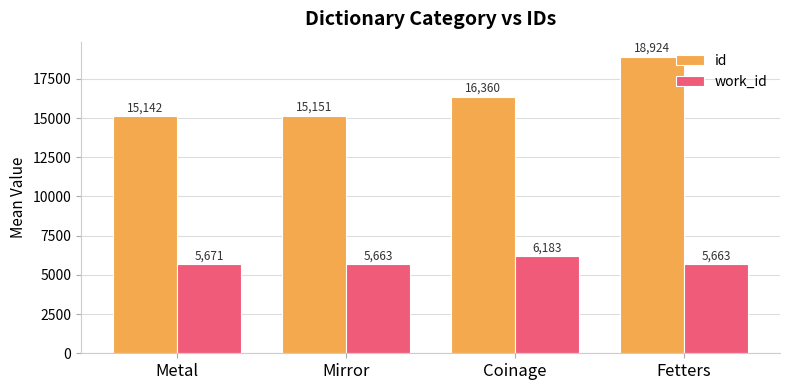

Read the work_id value at Fetters.

5663.0